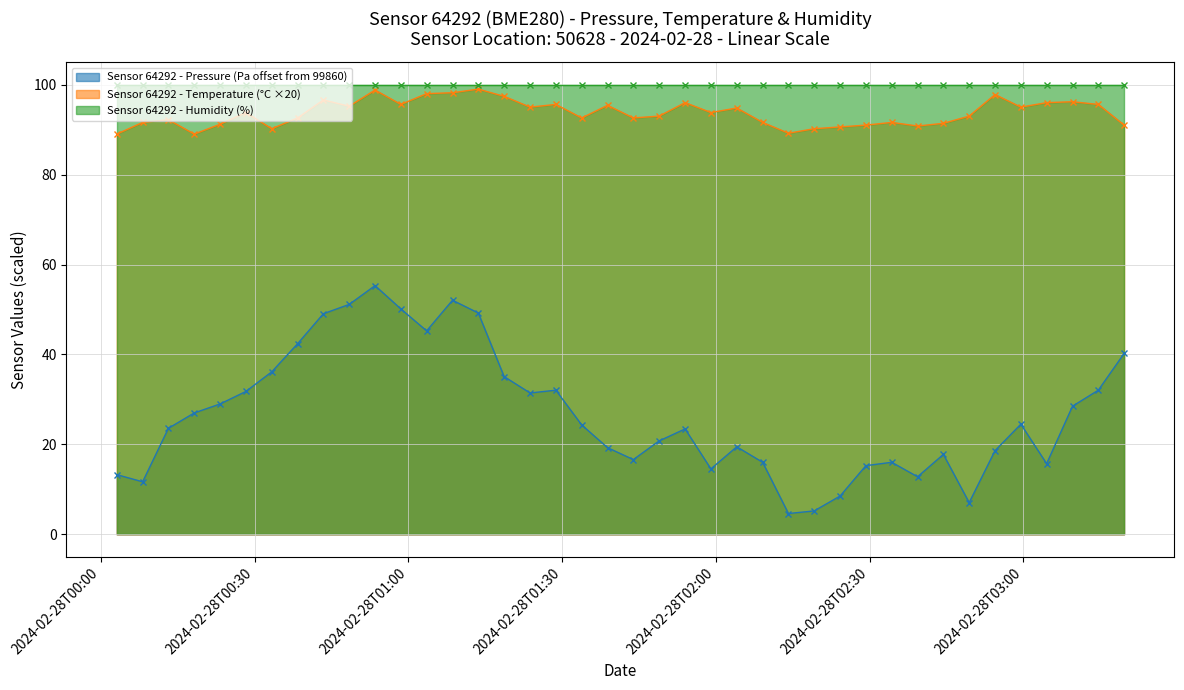

True or false: pressure has more than 0 interior local peaks.

True